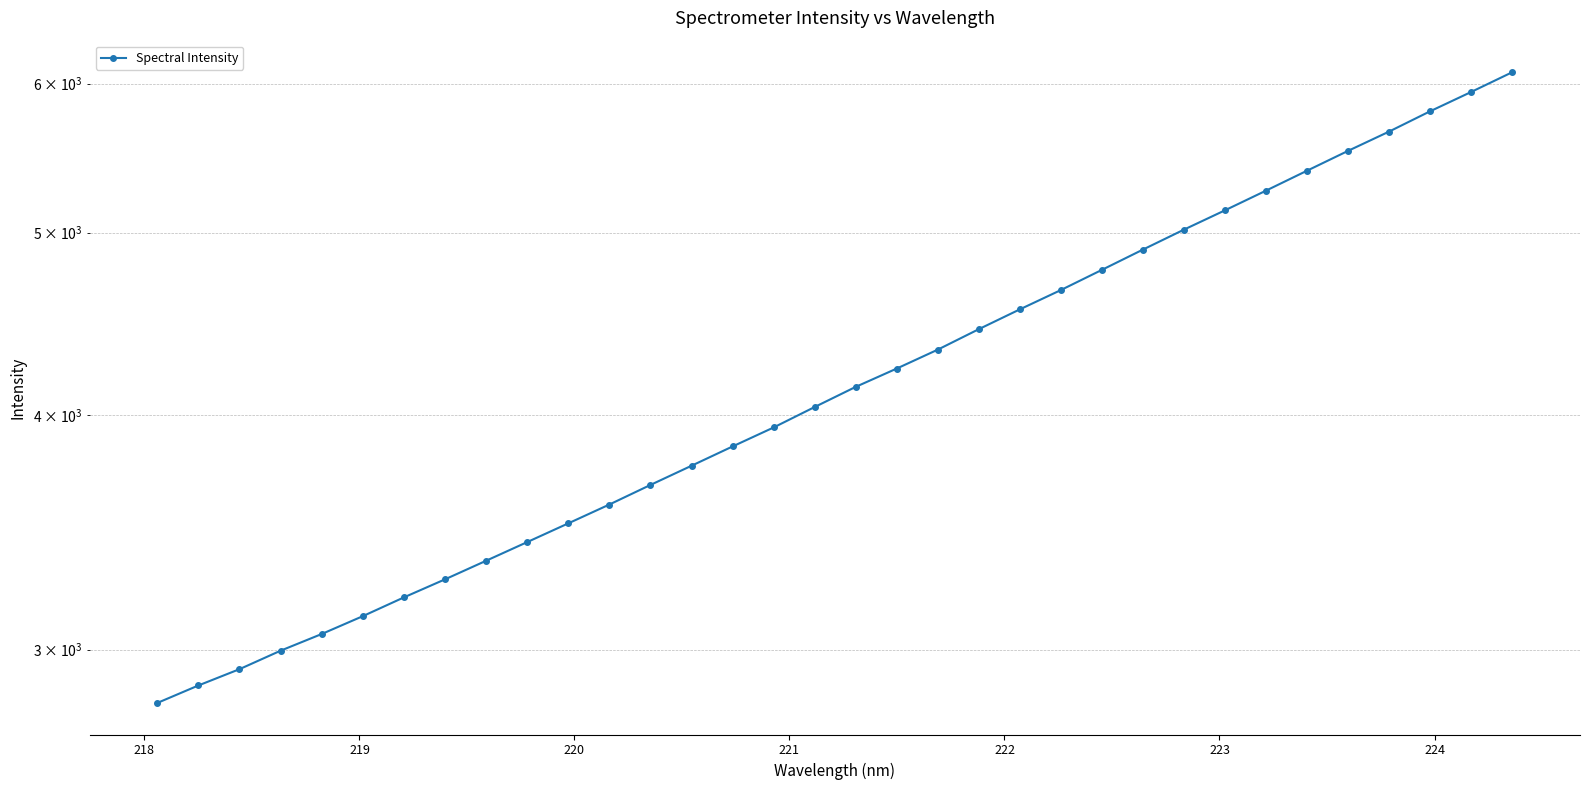

What is the maximum value shown in the chart?

6085.4